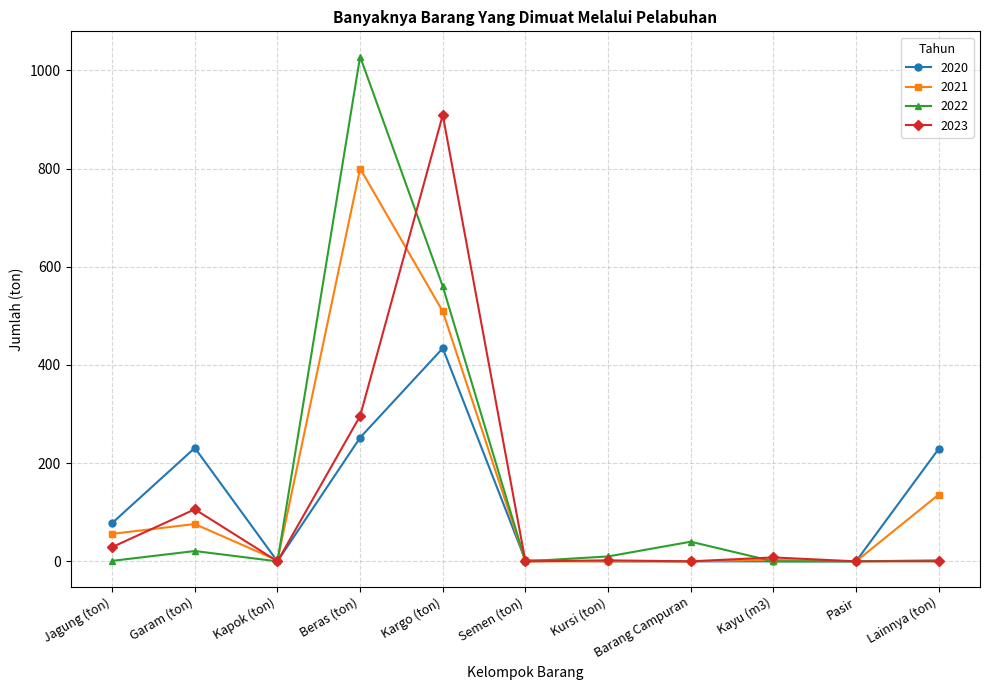

Where is the first local maximum for 2020?

Garam (ton)